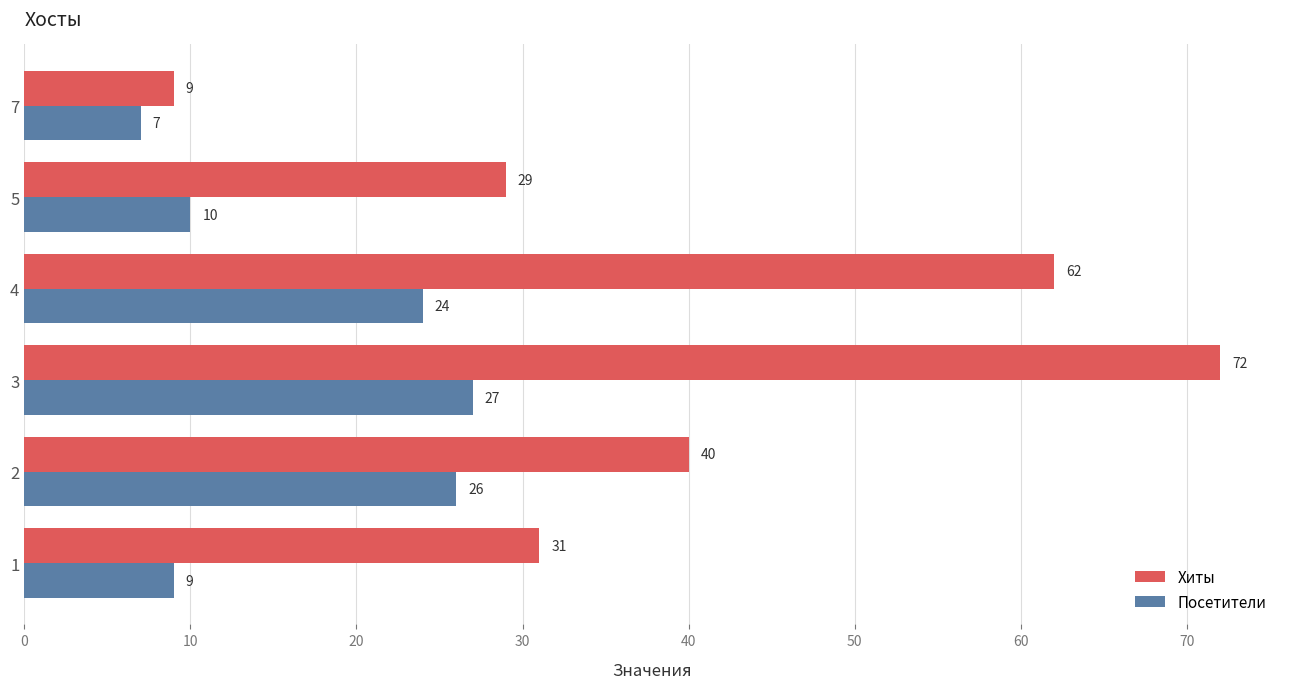

Rank the series by their average value, from lowest to highest.

Посетители, Хиты